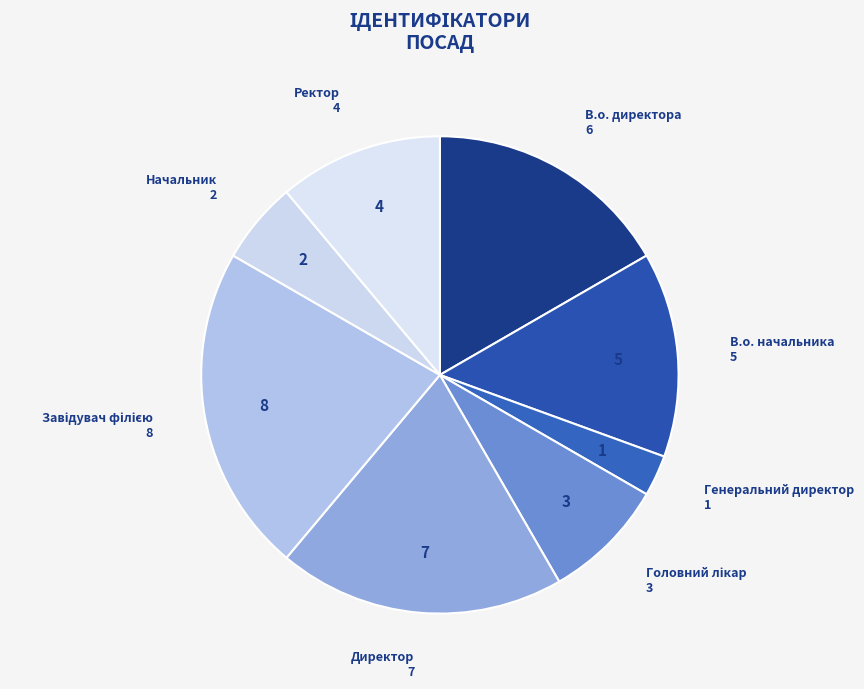

What is the smallest slice in the pie chart?

Генеральний директор